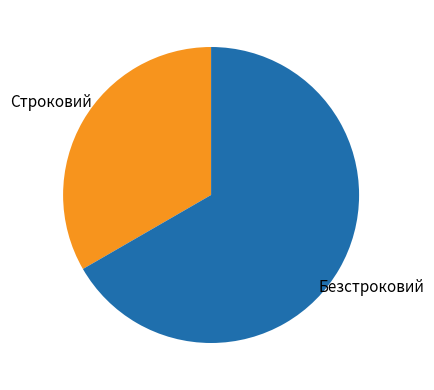

Is there a majority slice in this chart?

Yes